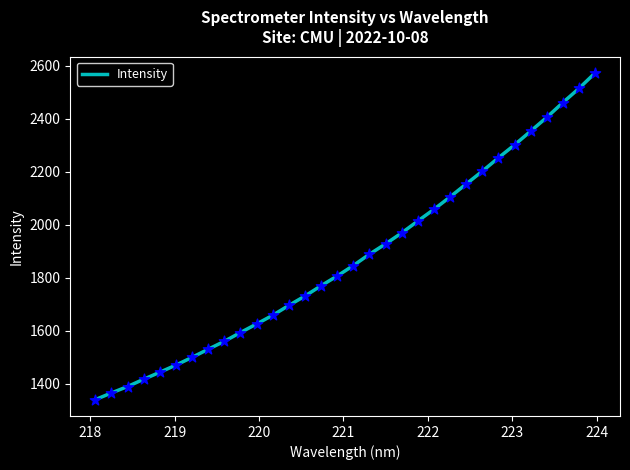

What is the maximum value shown in the chart?

2573.2